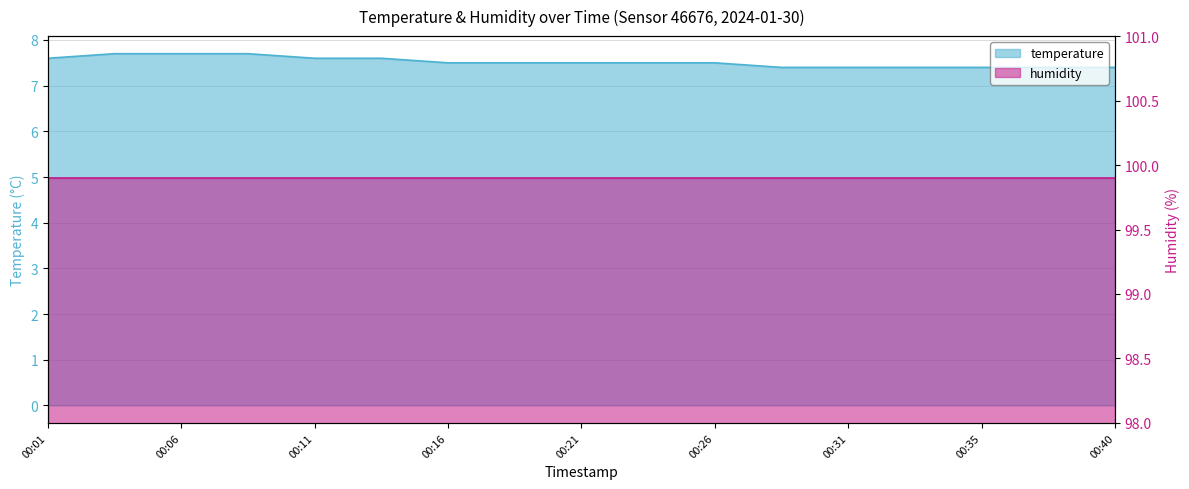

What is the difference between the maximum and minimum values?

0.3